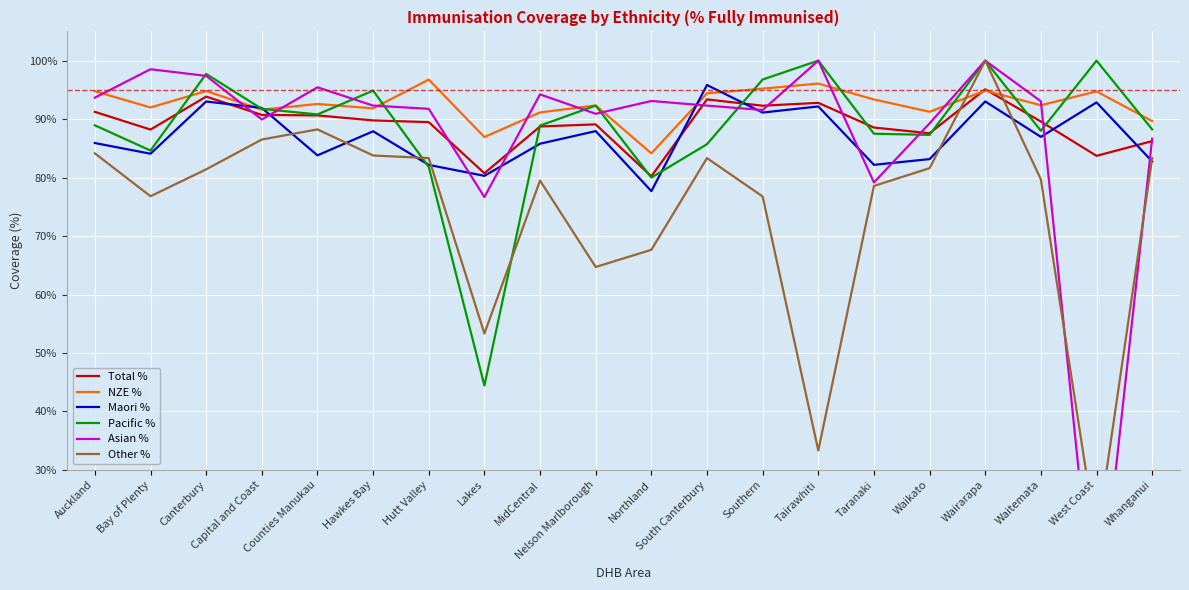

What position from the right is Hutt Valley?

14